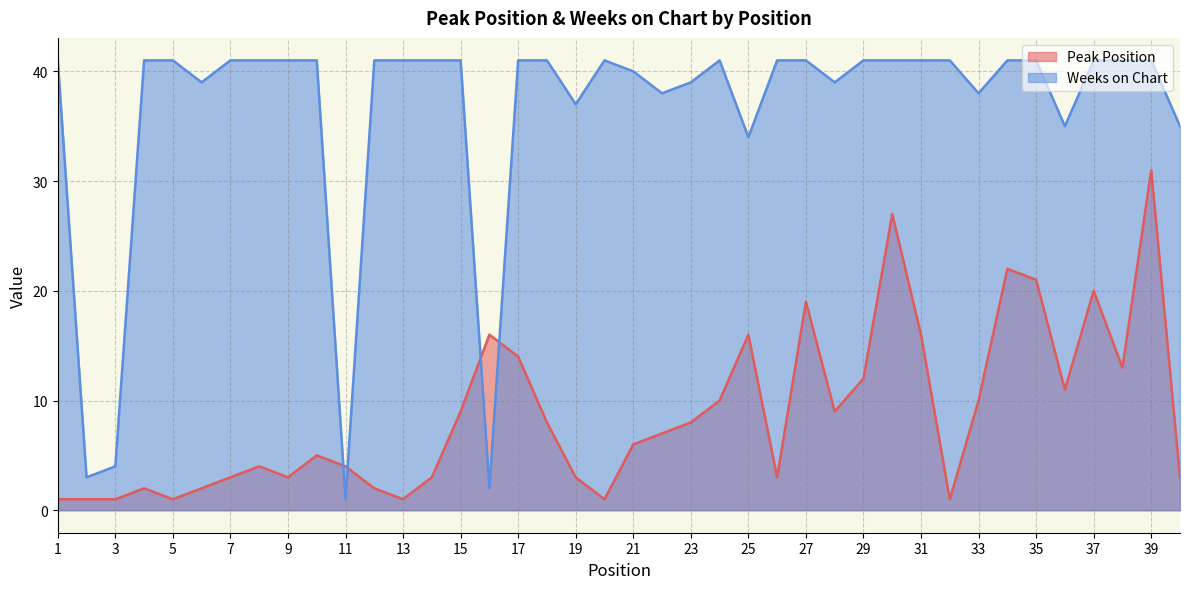

Which series ends up on top after the final intersection of Peak Position and Weeks on Chart?

Weeks on Chart